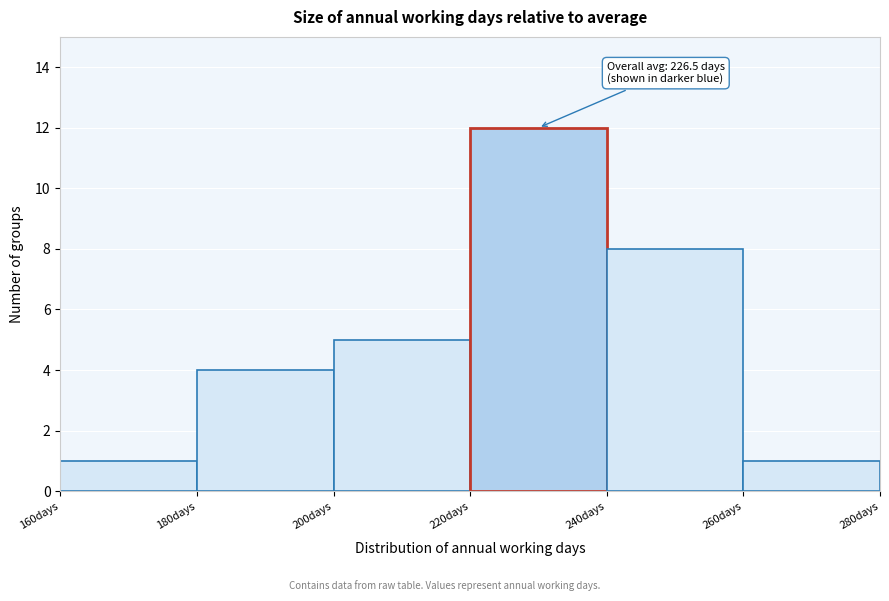

Which range on the x-axis has the tallest bar?

220 to 240